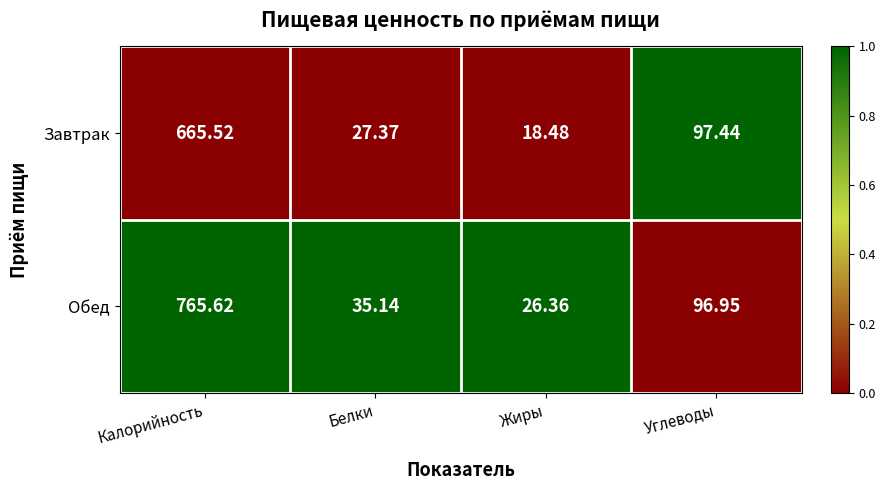

Rank the series by their maximum value, from highest to lowest.

Обед, Завтрак